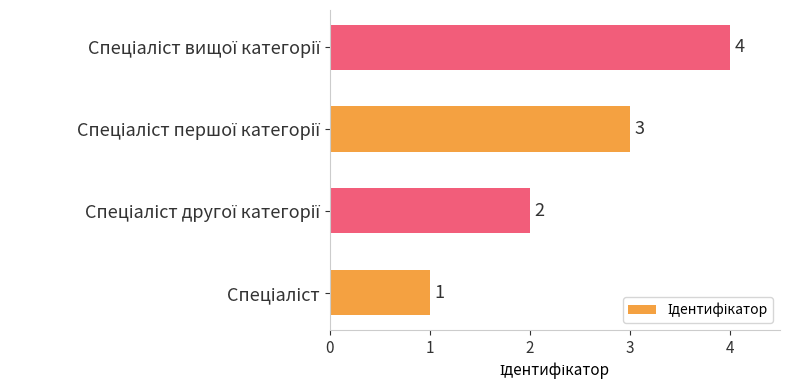

What is the greatest value displayed?

4